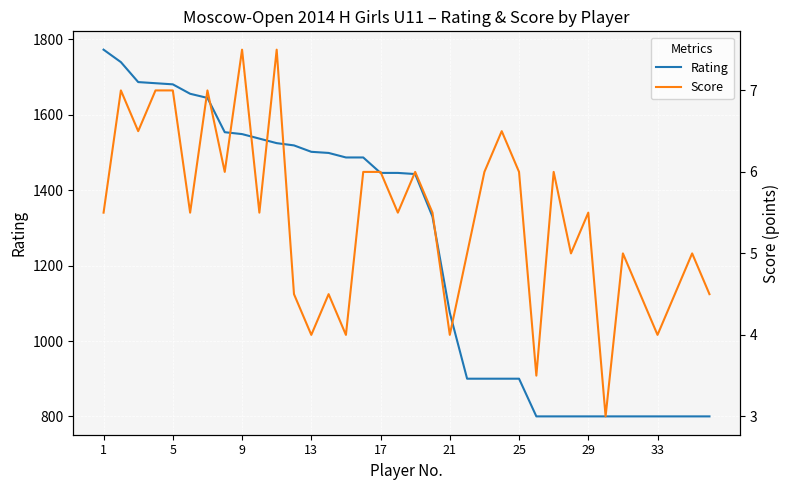

At which label does Score first exceed 5?

1